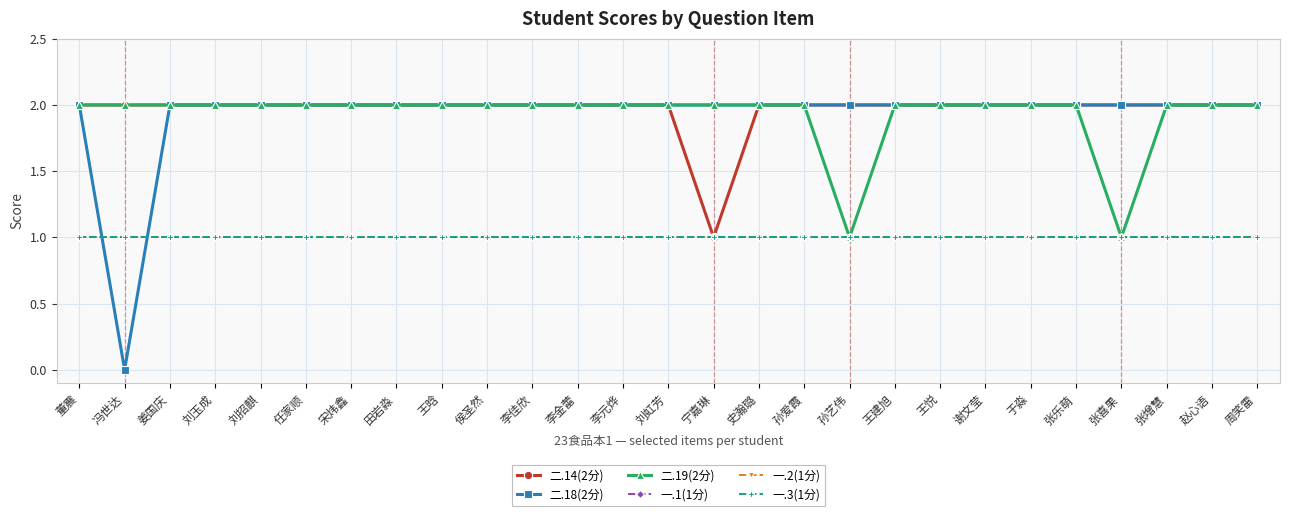

What is the average value of the 一.1(1分) series?

1